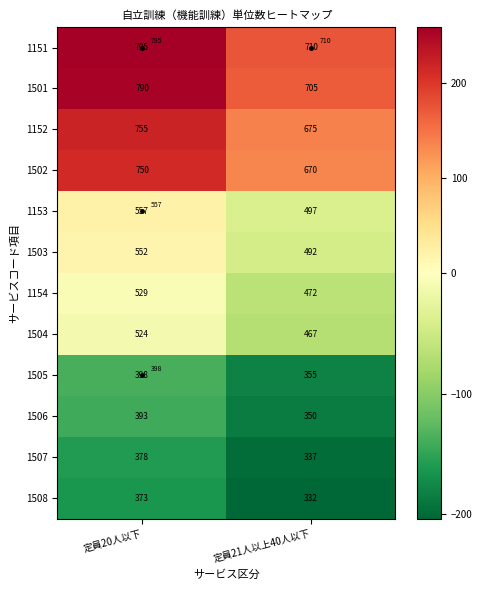

Rank the categories by 1151 value from highest to lowest.

定員20人以下, 定員21人以上40人以下